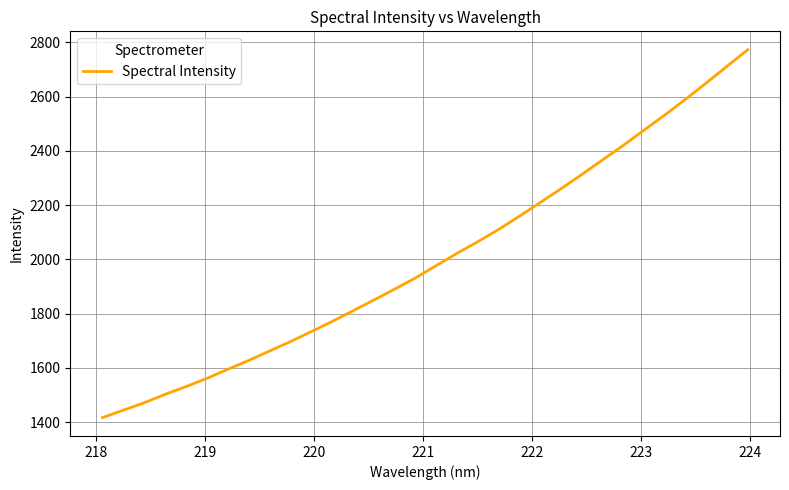

What is the maximum value shown in the chart?

2773.1